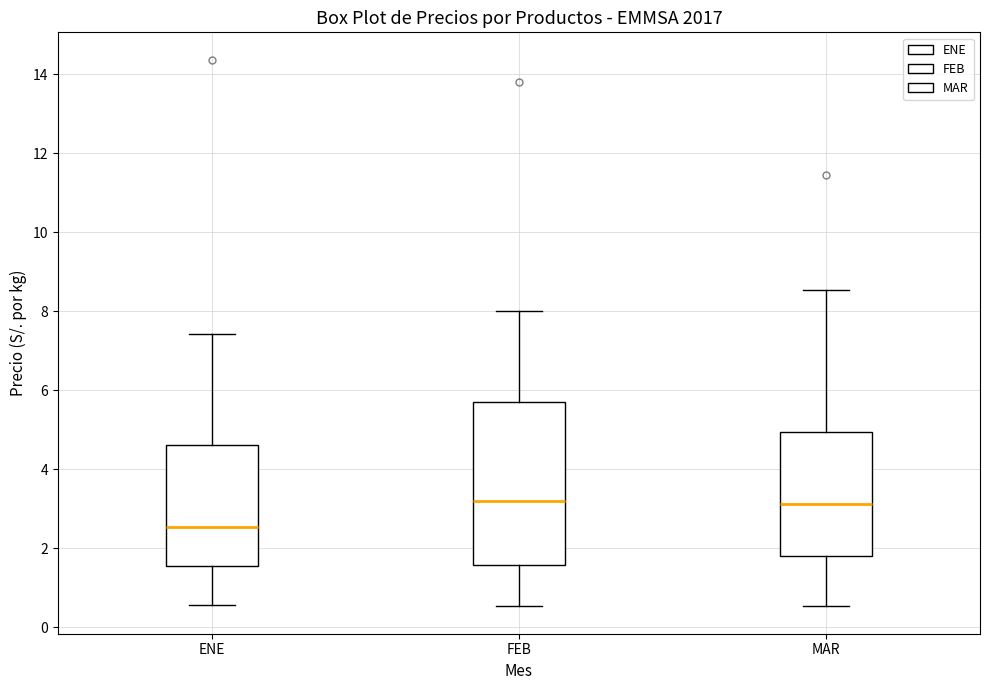

Which box is the tallest, from its lower edge to its upper edge?

FEB